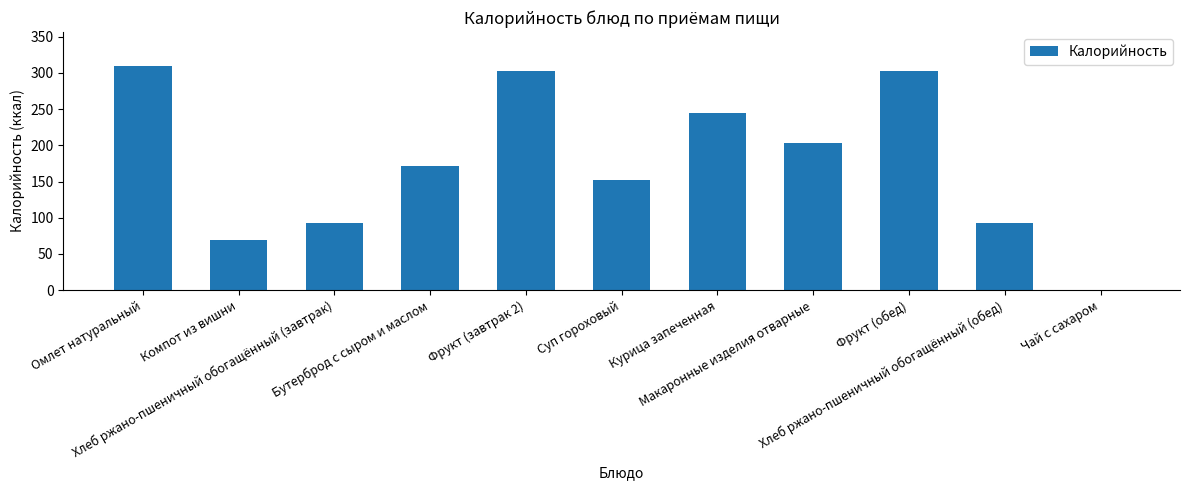

What is the average value?

176.3